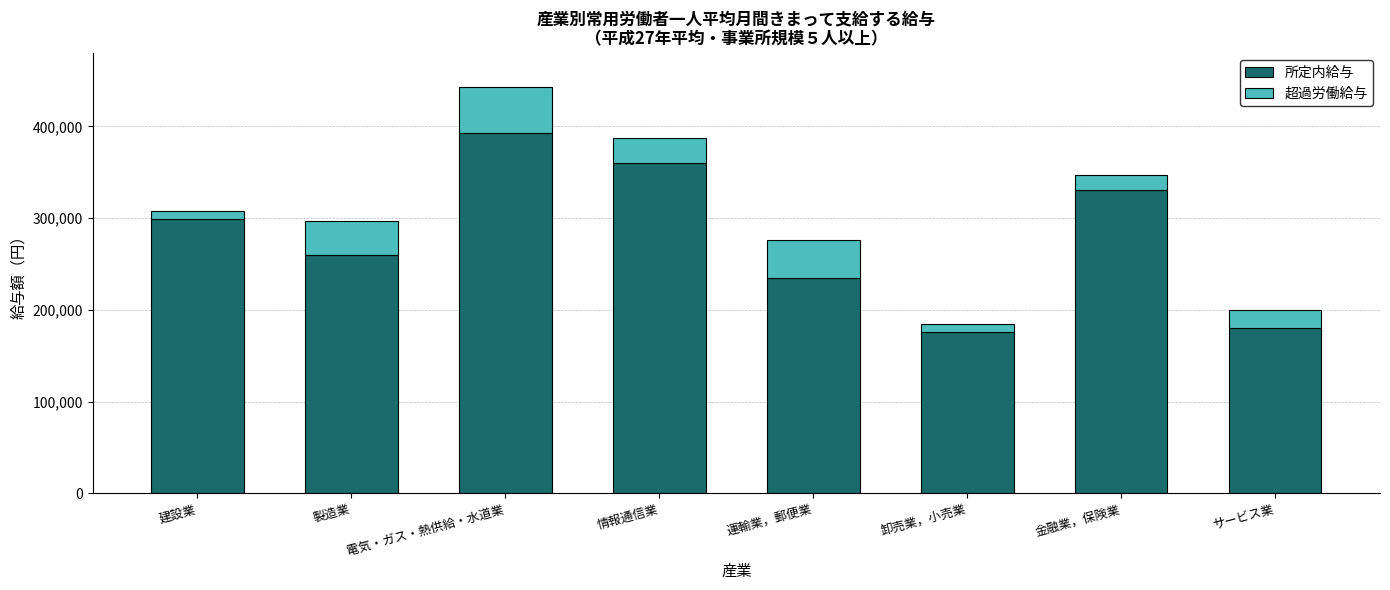

The value of 所定内給与 at 建設業 is 522805. True or false?

False